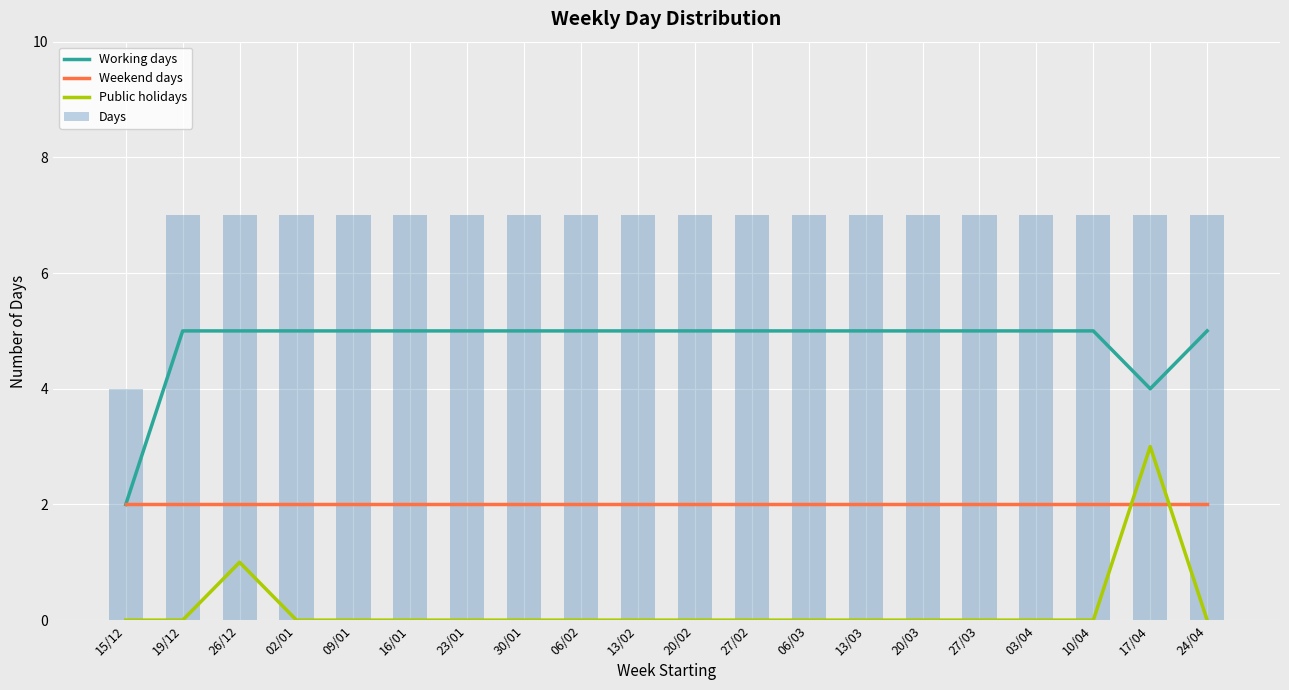

At which label does Working days reach its minimum?

15/12